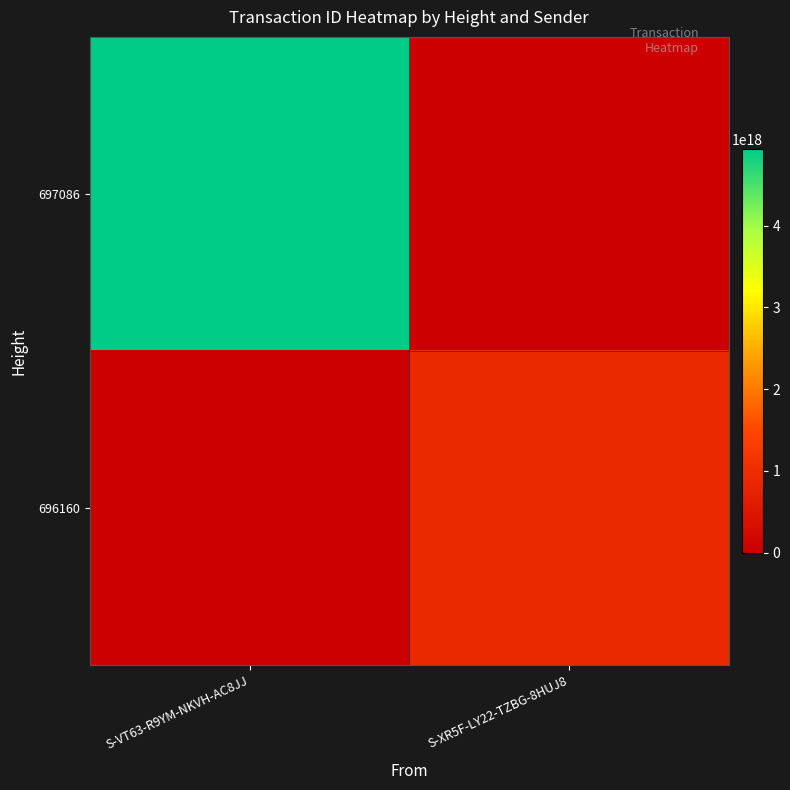

List the series in order of their peak value, highest first.

697086, 696160